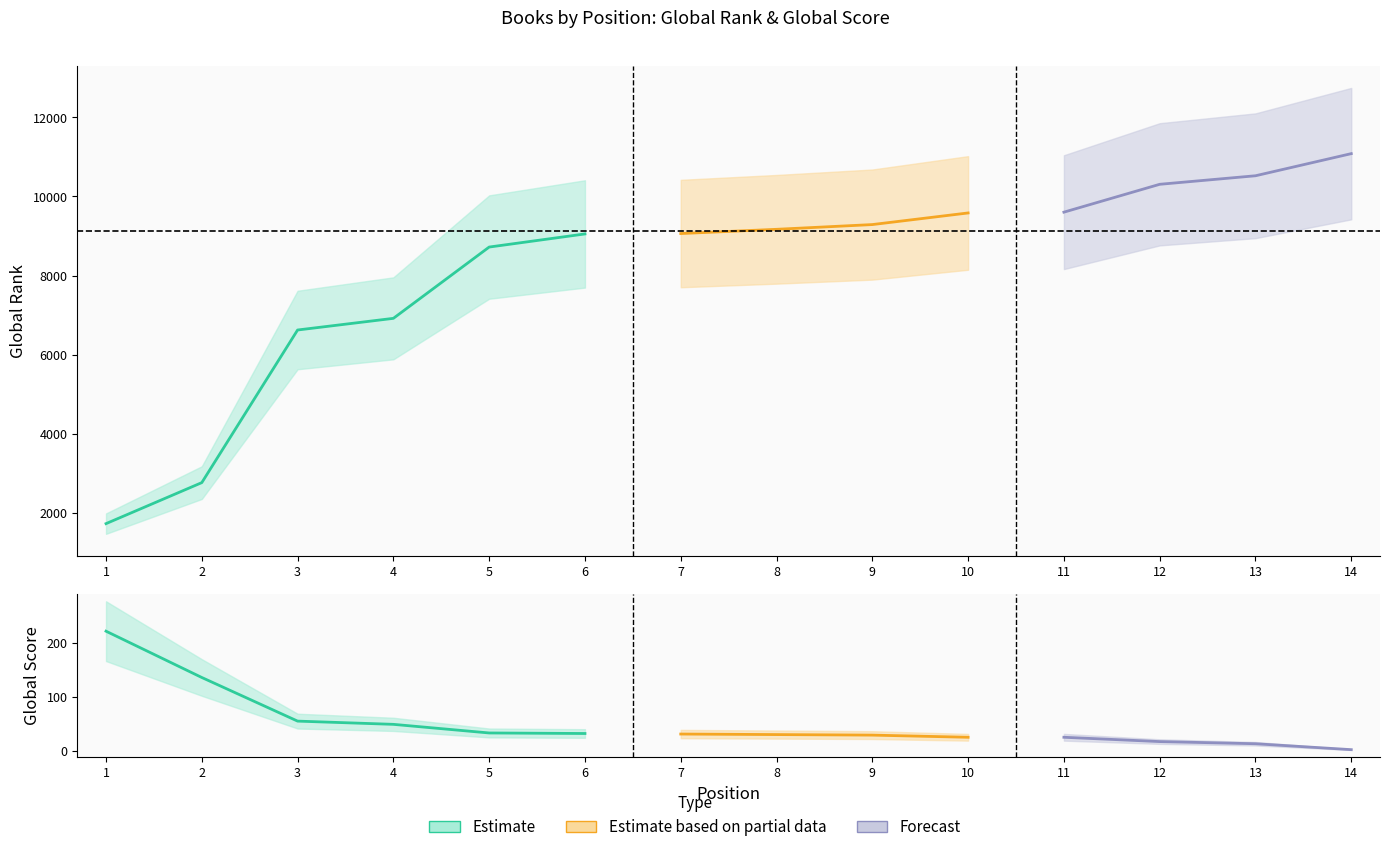

True or false: Global Score has more than 2 interior local peaks.

False